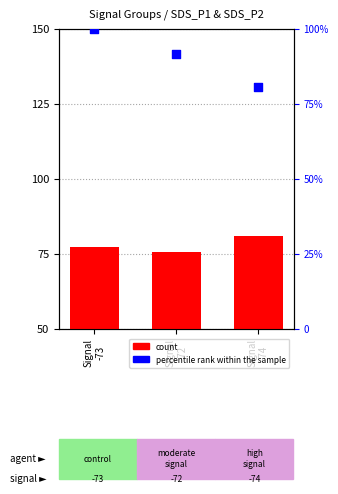

Which series has the largest Y range (max minus min)?

percentile rank within the sample